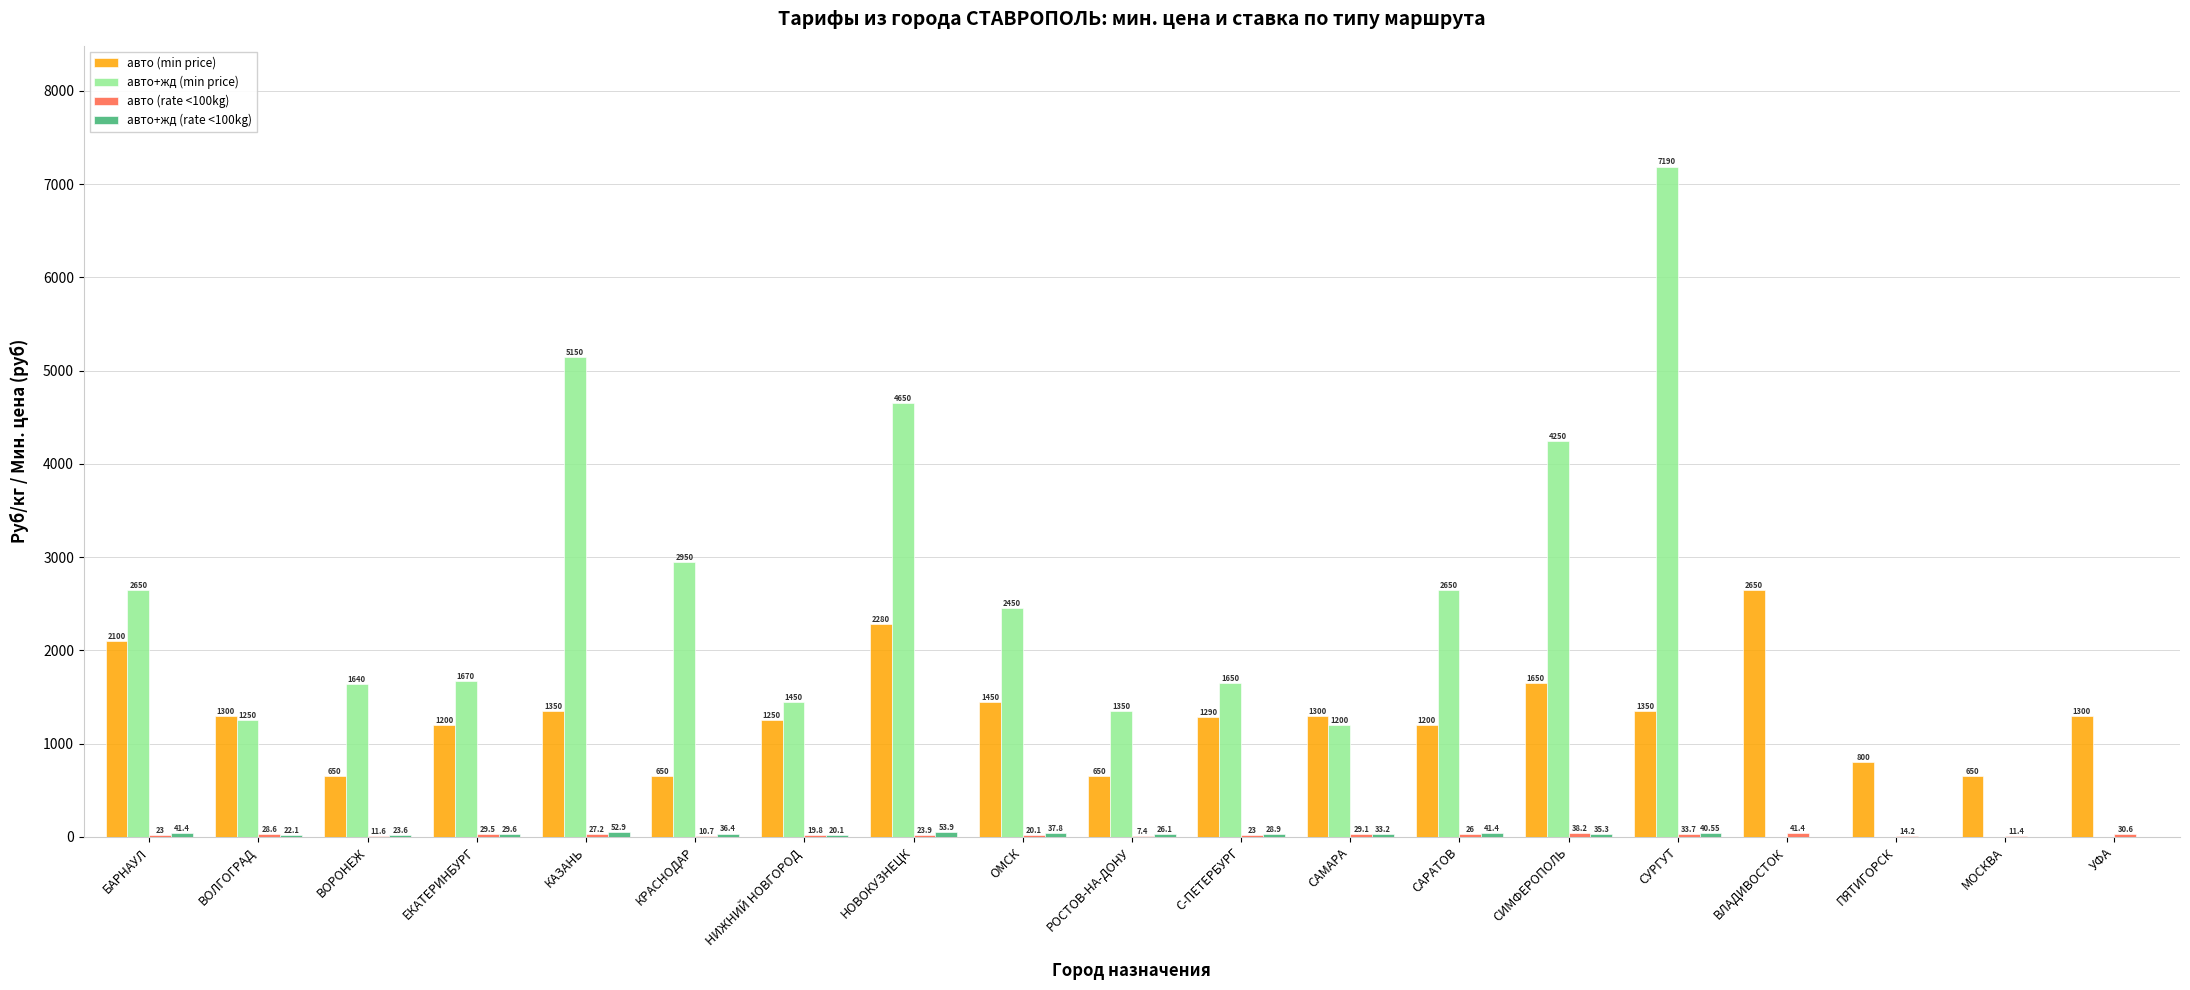

At which category is the sum across all series the highest?

СУРГУТ